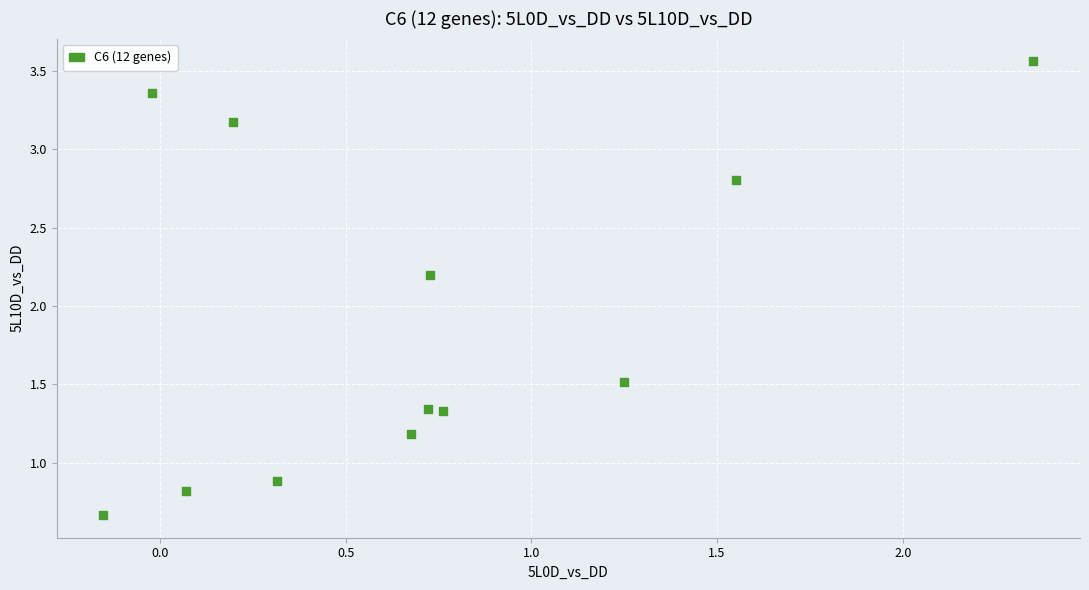

What Y value in the scatter plot is closest to 2?

2.2